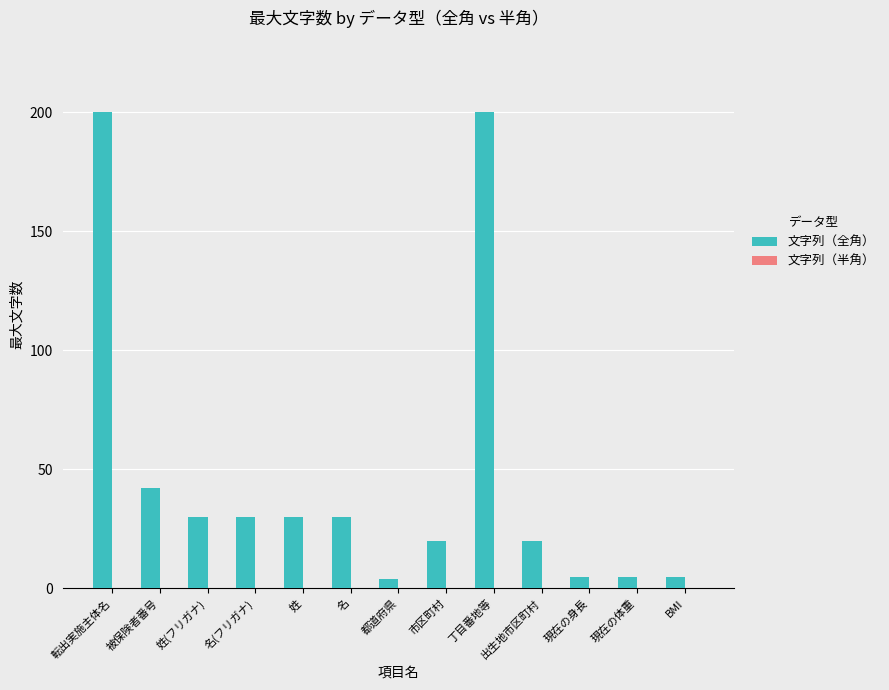

What is the change in value from 被保険者番号 to 現在の体重?

-37